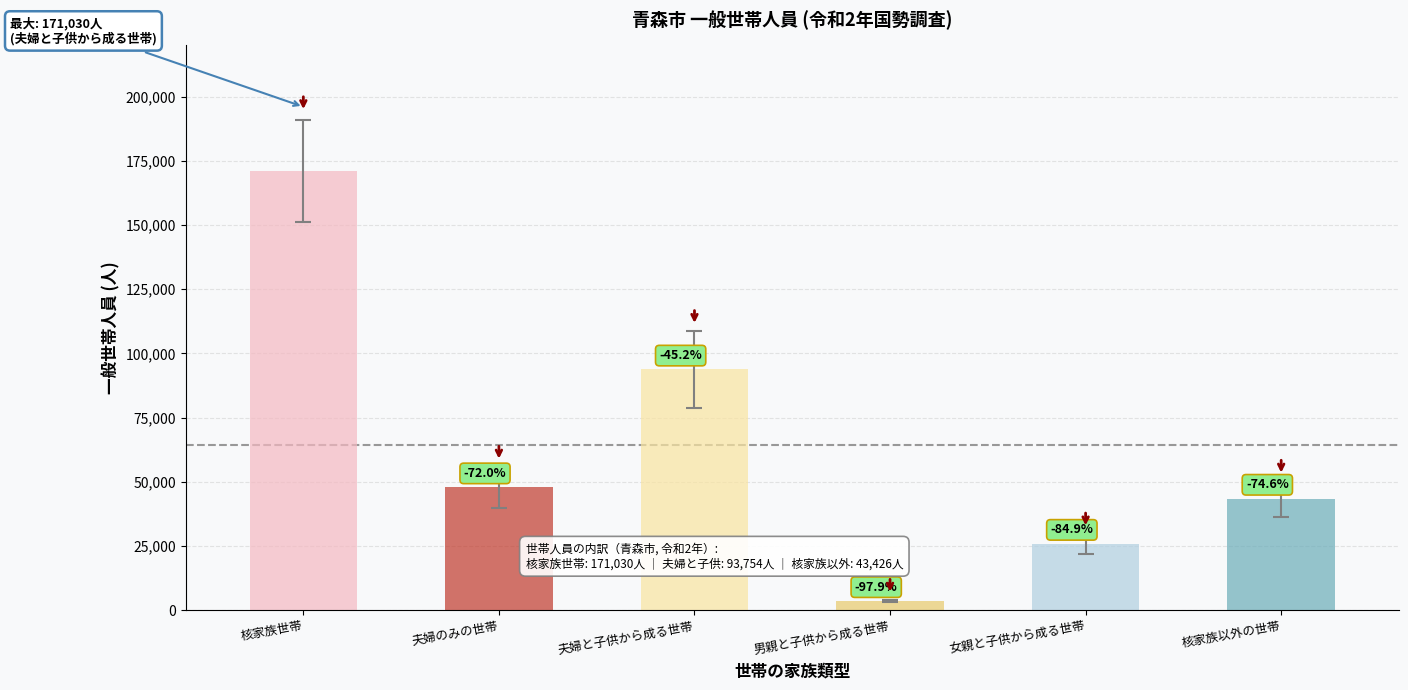

What is the minimum value shown in the chart?

3544